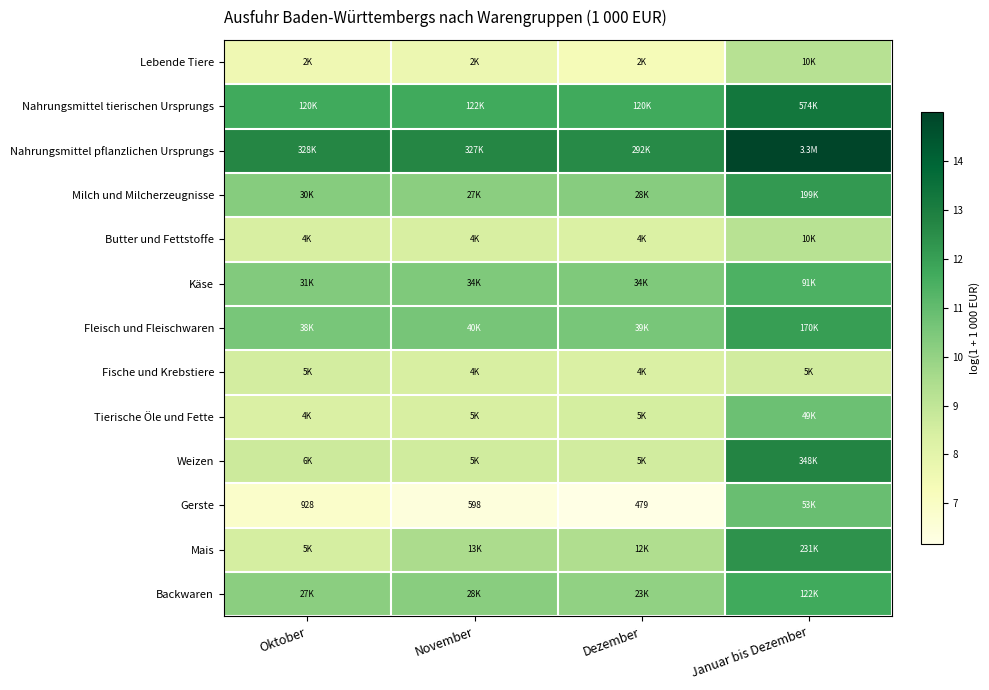

What is the lowest value of the Milch und Milcherzeugnisse series?

10.2